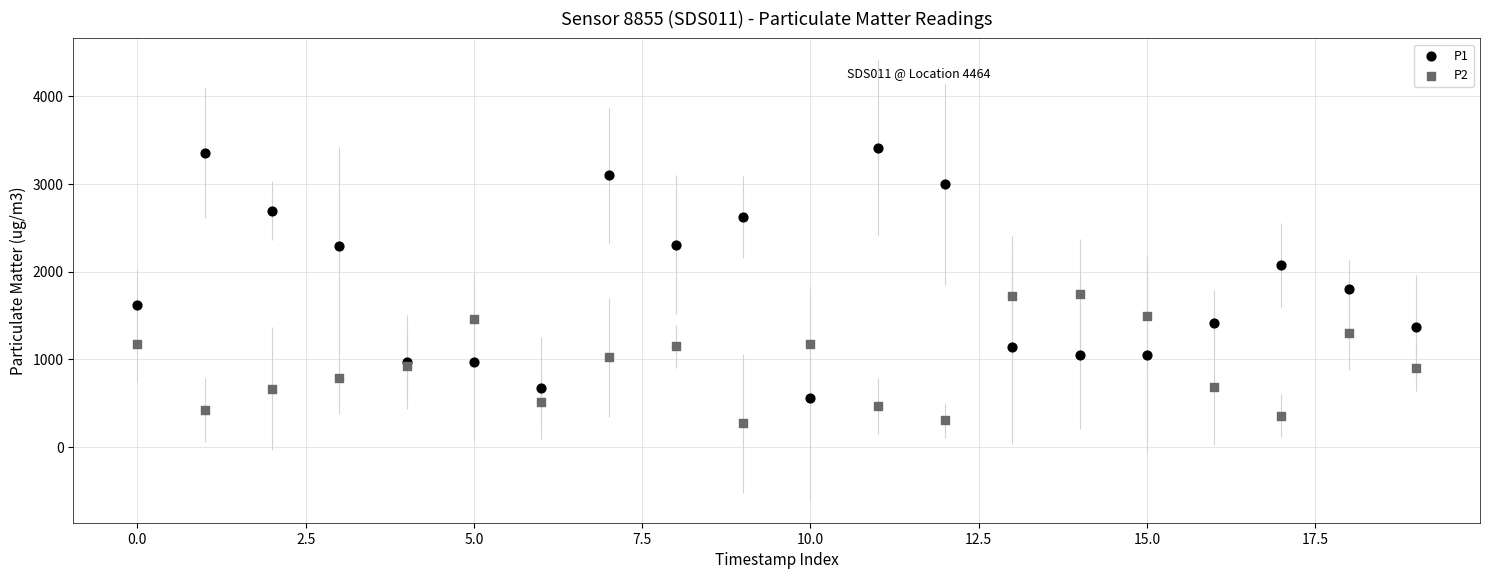

What are all the series names shown in the legend?

P1, P2